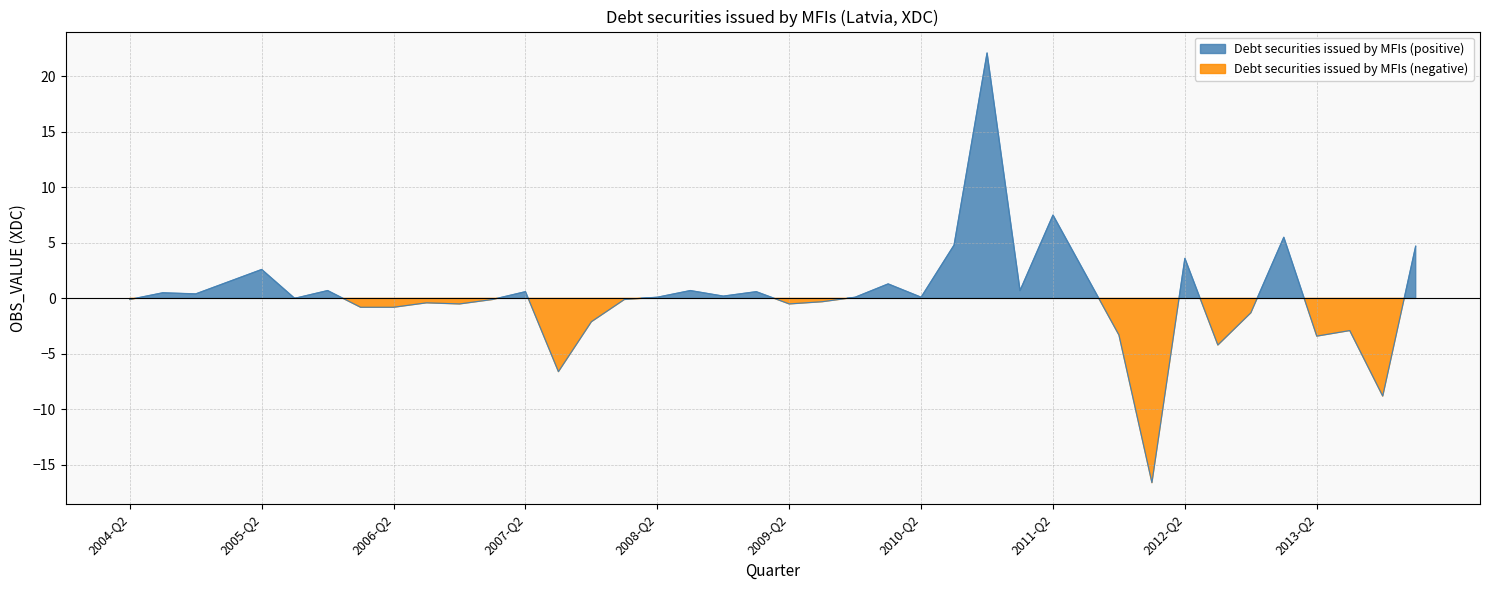

List the labels in order of value, largest first.

2010-Q4, 2011-Q2, 2013-Q1, 2010-Q3, 2014-Q1, 2012-Q2, 2005-Q2, 2011-Q3, 2005-Q1, 2010-Q1, 2005-Q4, 2008-Q3, 2011-Q1, 2009-Q1, 2007-Q2, 2004-Q3, 2004-Q4, 2008-Q4, 2008-Q2, 2009-Q4, 2010-Q2, 2005-Q3, 2008-Q1, 2007-Q1, 2004-Q2, 2009-Q3, 2006-Q3, 2006-Q4, 2009-Q2, 2006-Q1, 2006-Q2, 2012-Q4, 2007-Q4, 2013-Q3, 2011-Q4, 2013-Q2, 2012-Q3, 2007-Q3, 2013-Q4, 2012-Q1